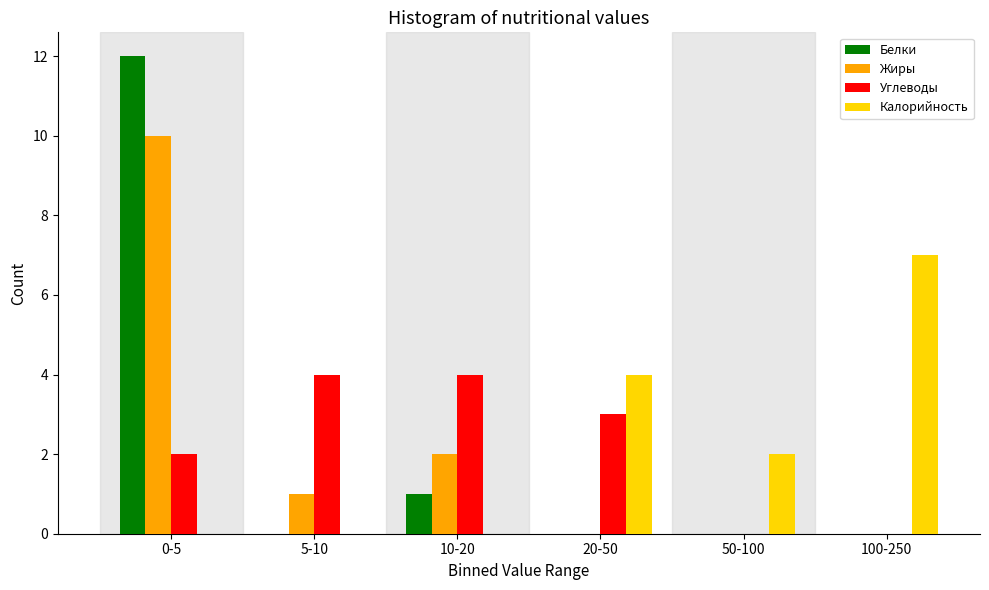

Reading right to left, transcribe all the data shown in this chart.

Белки: 100-250=0	50-100=0	20-50=0	10-20=1	5-10=0	0-5=12
Жиры: 100-250=0	50-100=0	20-50=0	10-20=2	5-10=1	0-5=10
Углеводы: 100-250=0	50-100=0	20-50=3	10-20=4	5-10=4	0-5=2
Калорийность: 100-250=7	50-100=2	20-50=4	10-20=0	5-10=0	0-5=0